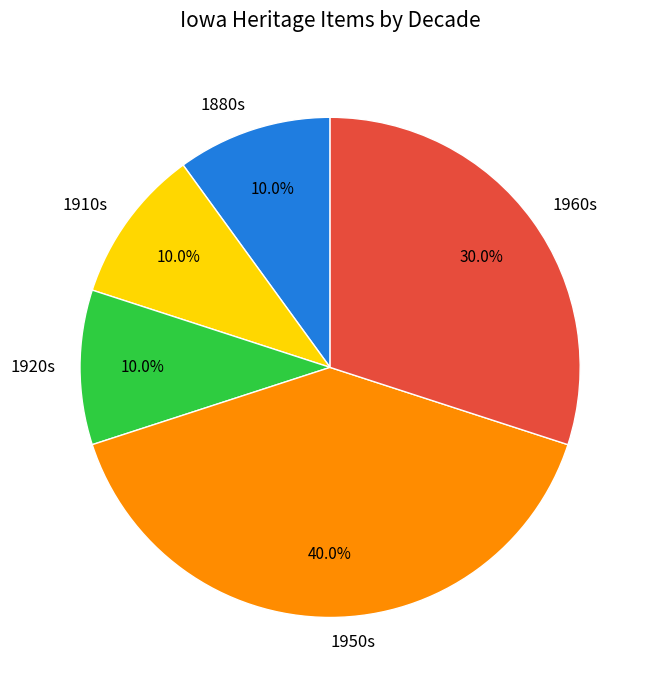

Which category has the biggest portion of the pie?

1950s